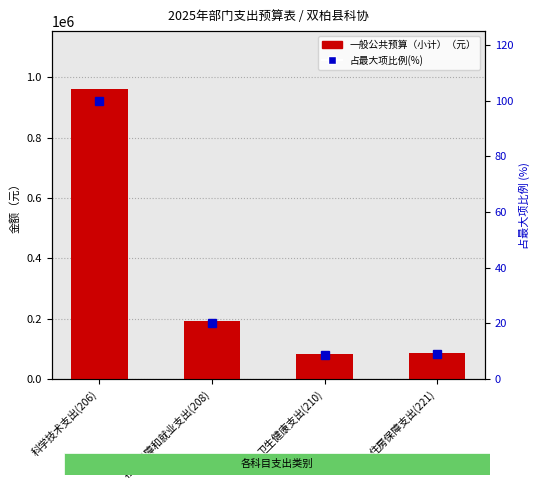

Are the bars horizontal?

No